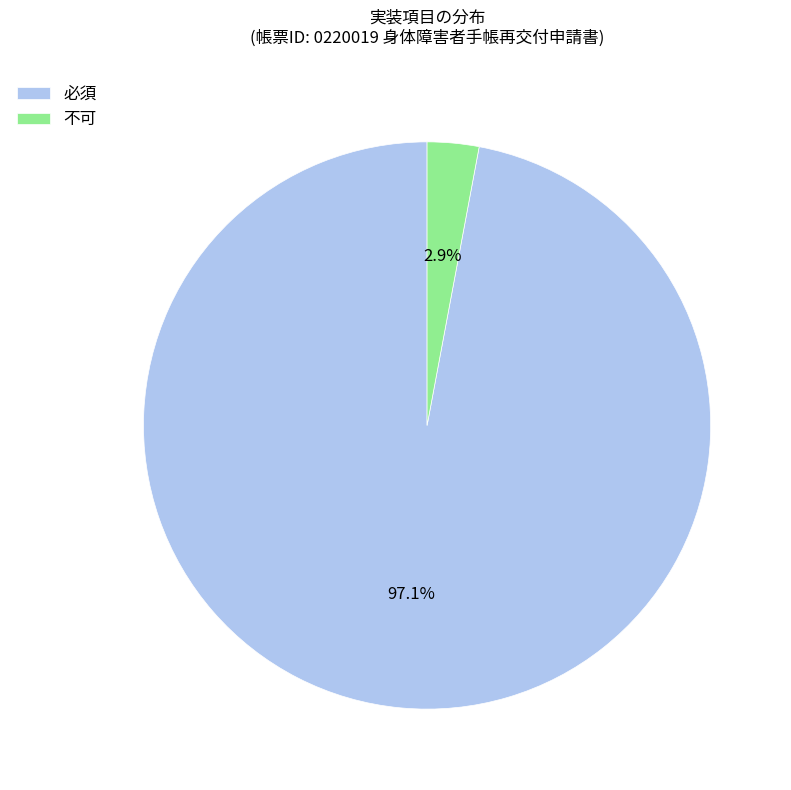

Does any single category account for the majority?

Yes